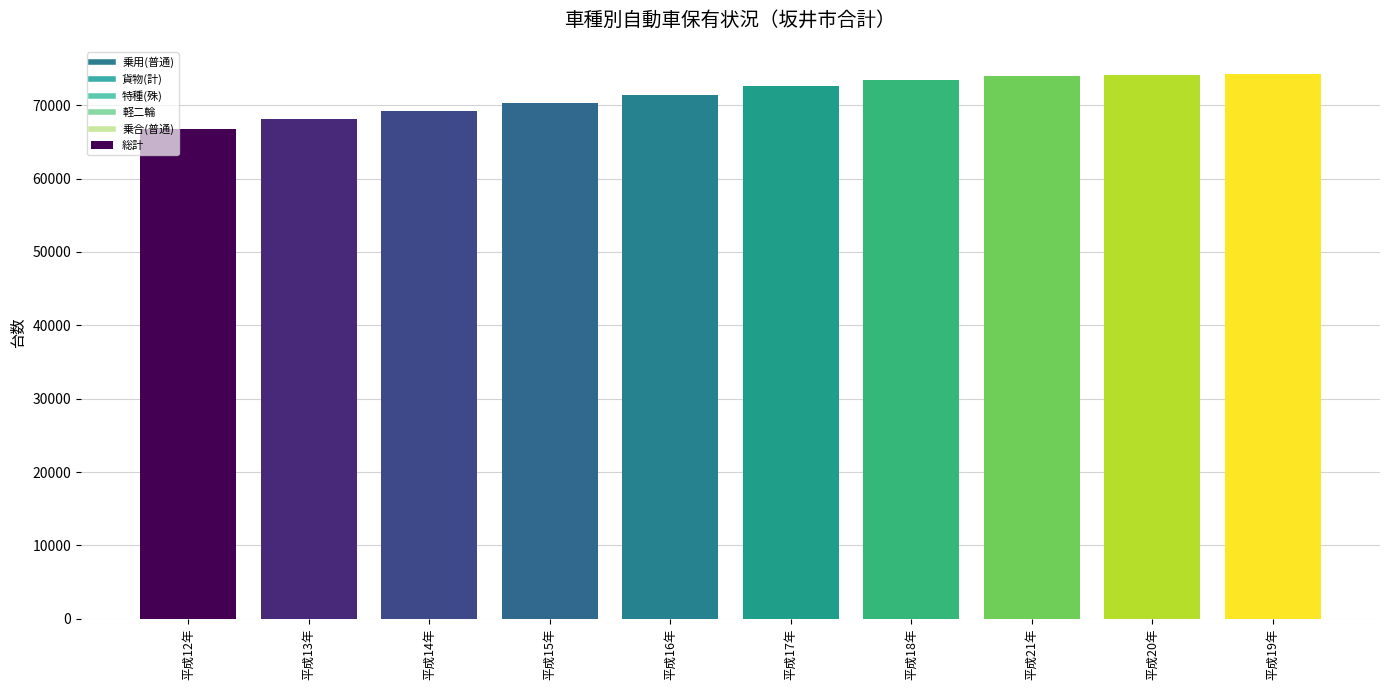

Are the bars horizontal?

No